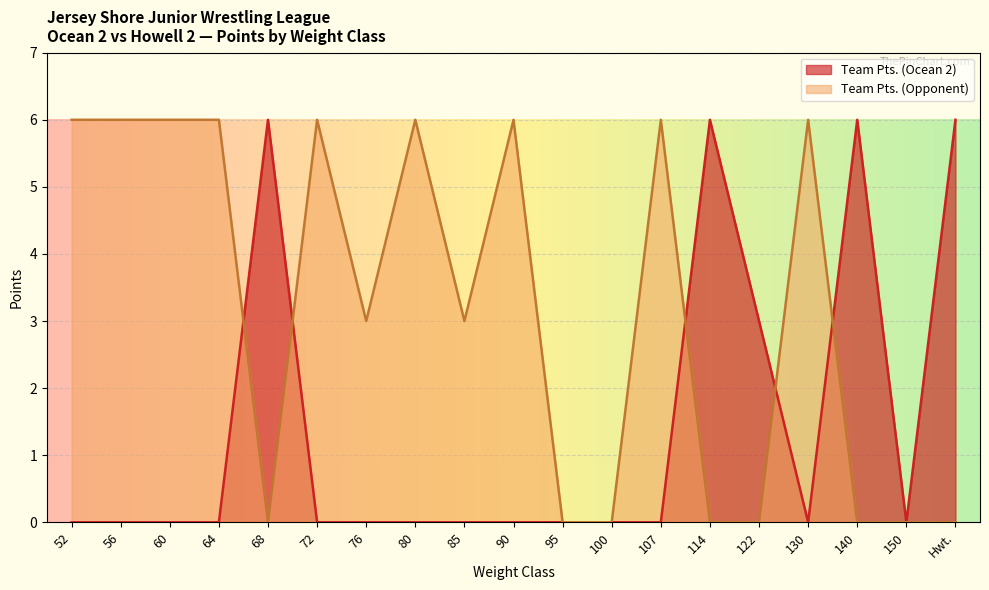

Which category has the highest value in the Team Pts. (Ocean 2) series?

68